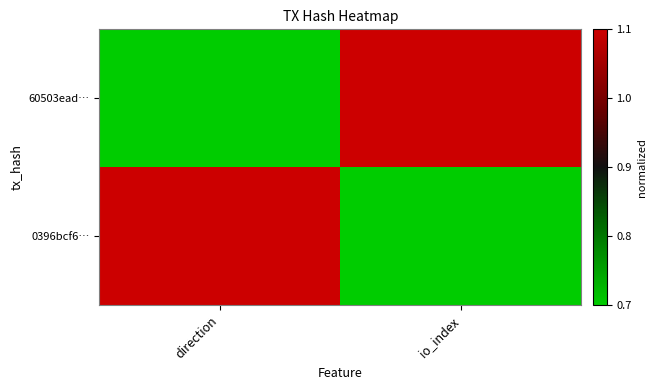

Reading left to right, extract all data points from this chart.

60503ead…: direction=0.7	io_index=1.1
0396bcf6…: direction=1.1	io_index=0.7